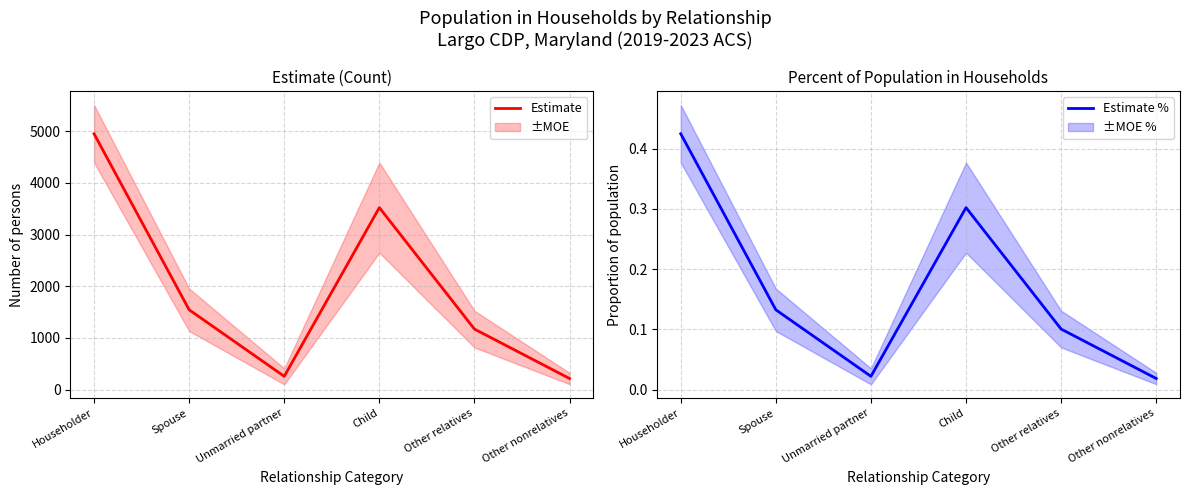

Rank the series by their maximum value, from lowest to highest.

Estimate %, Estimate